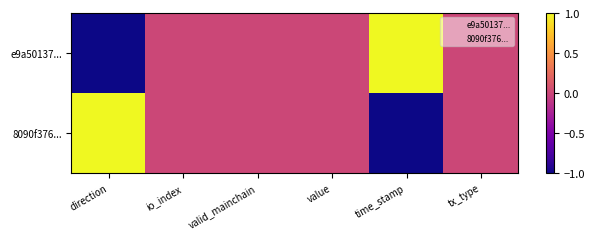

Reading left to right, extract all data points from this chart.

e9a50137...: direction=-1	io_index=0	valid_mainchain=0	value=0	time_stamp=1	tx_type=0
8090f376...: direction=1	io_index=0	valid_mainchain=0	value=0	time_stamp=-1	tx_type=0